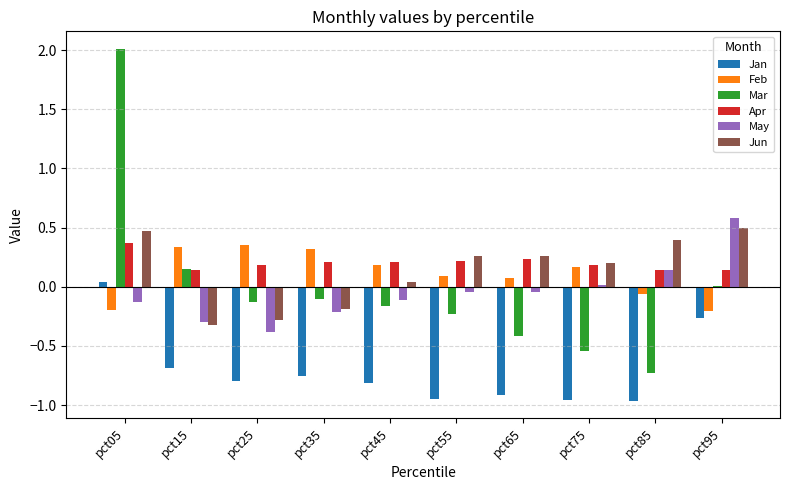

What are all the series names shown in the legend?

Jan, Feb, Mar, Apr, May, Jun